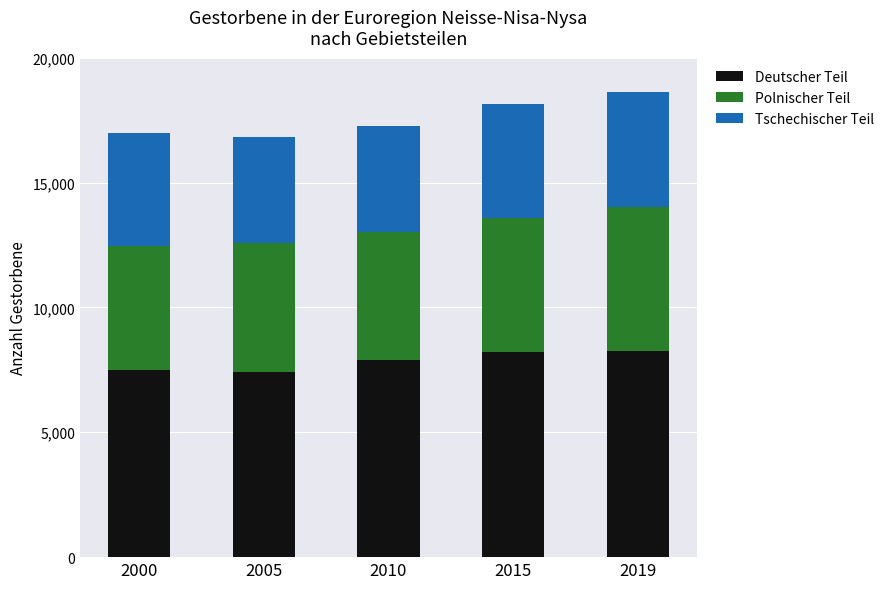

The Deutscher Teil series shows 4152 at 2019. True or false?

False